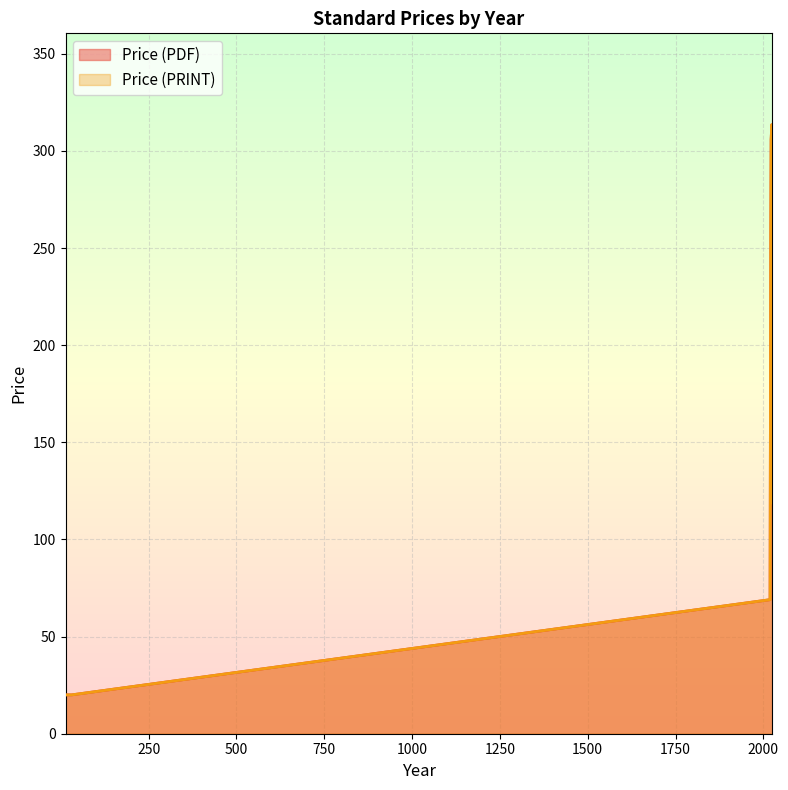

At which label is Price (PRINT) closest to 190?

2025